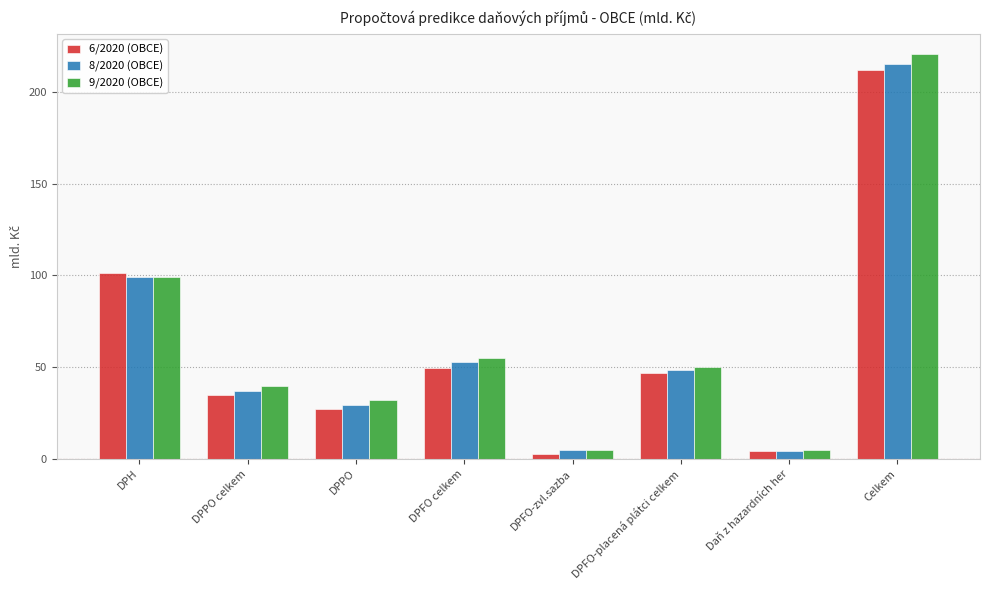

Rank the series by their average value, from highest to lowest.

9/2020 (OBCE), 8/2020 (OBCE), 6/2020 (OBCE)